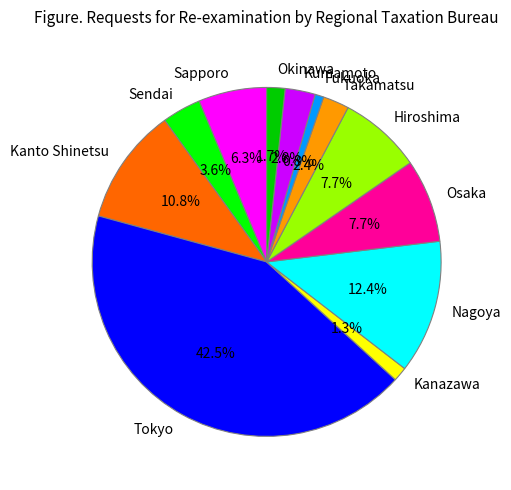

Which category has the biggest portion of the pie?

Tokyo